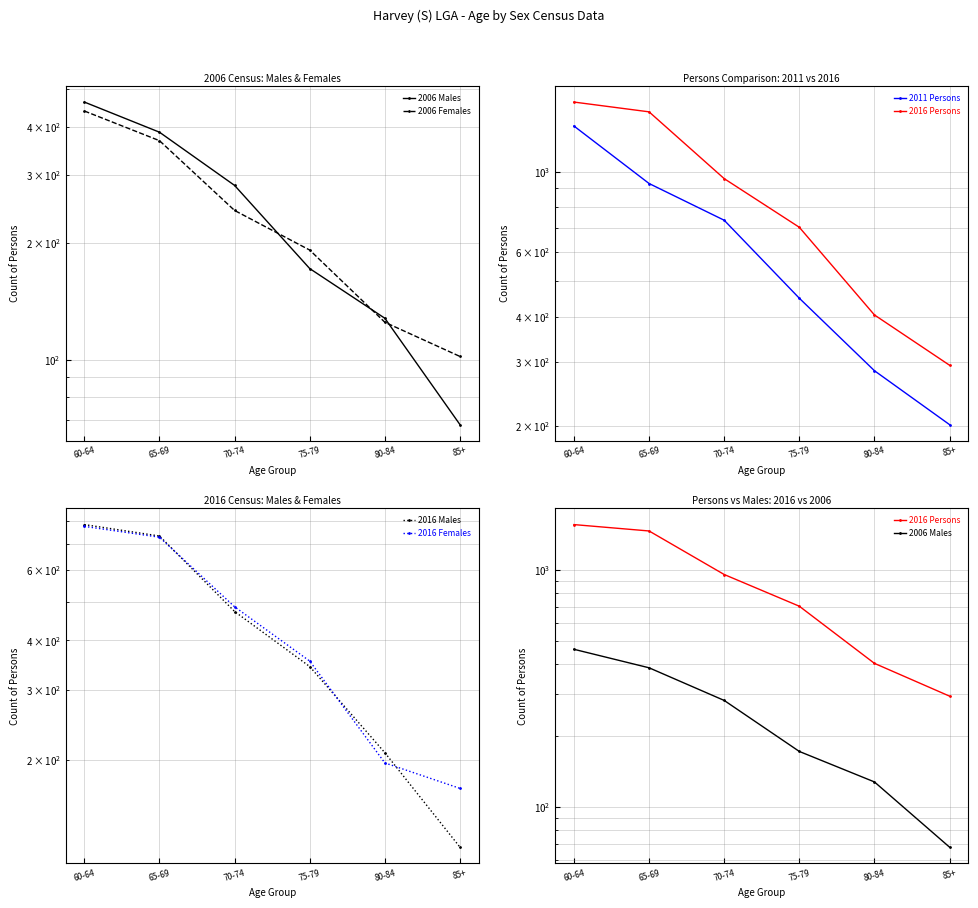

What is the value of the 2006 Males point at the 6th from the left?

68